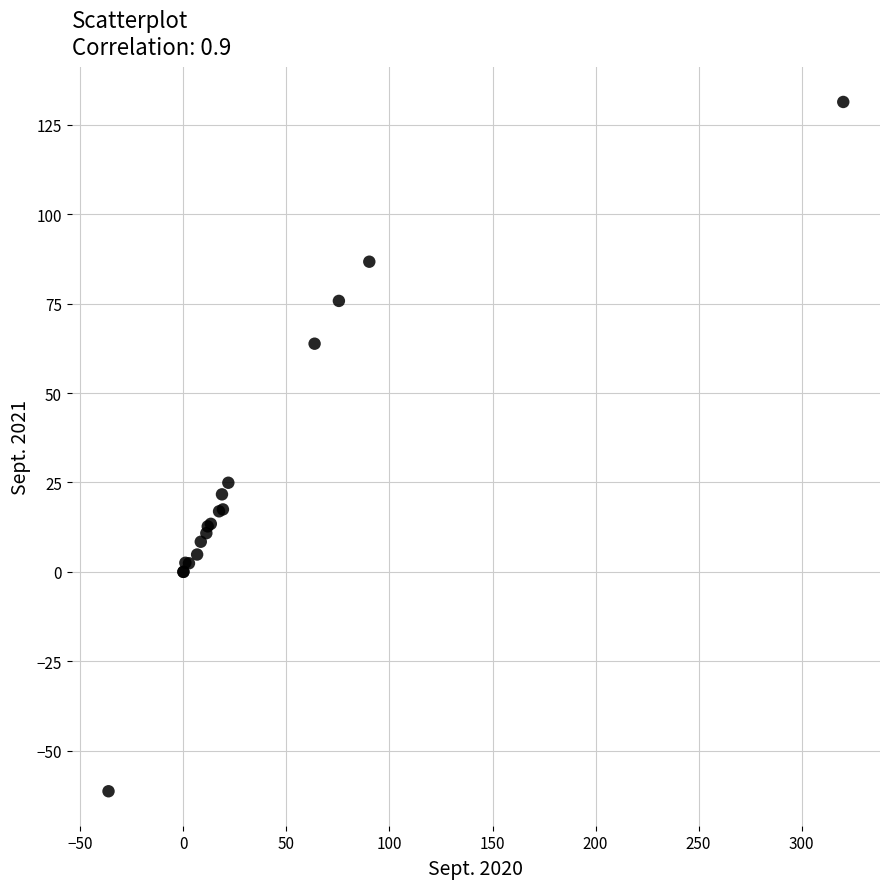

What Y value in the scatter plot is closest to 35?

24.9